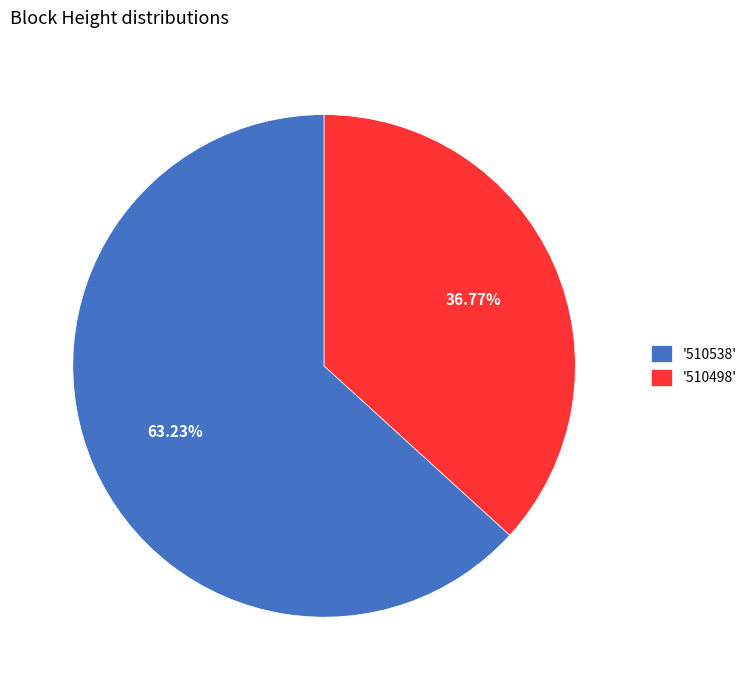

How many slices are in this pie chart?

2